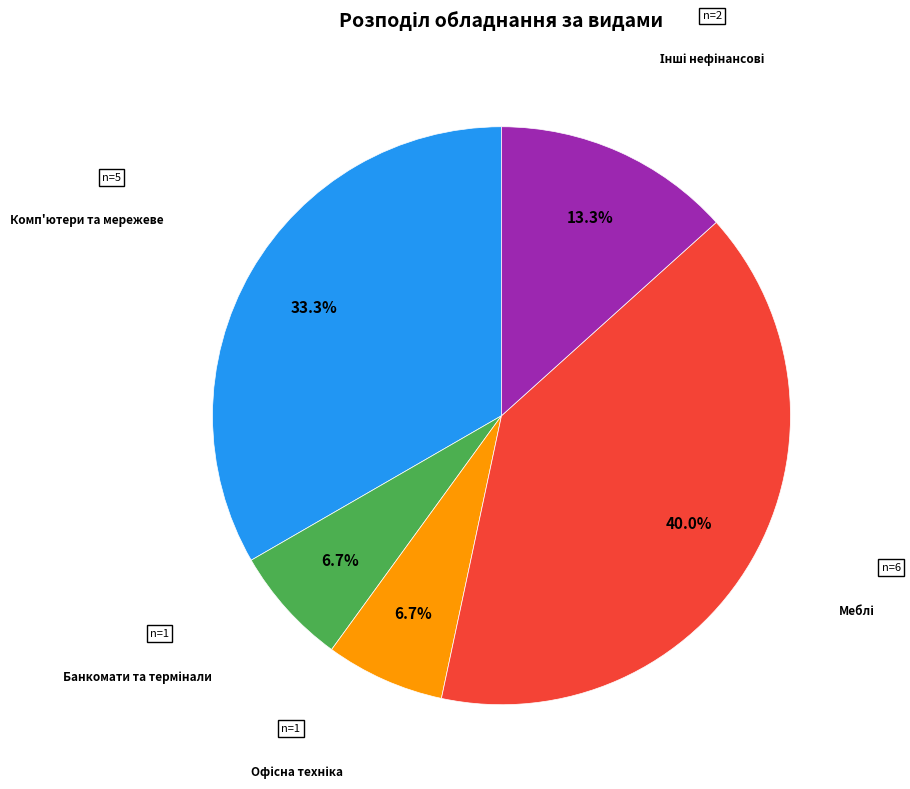

Does any single category account for the majority?

No